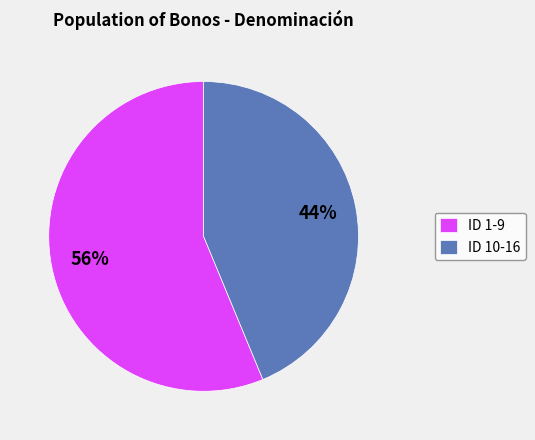

Count the number of slices in the pie.

2